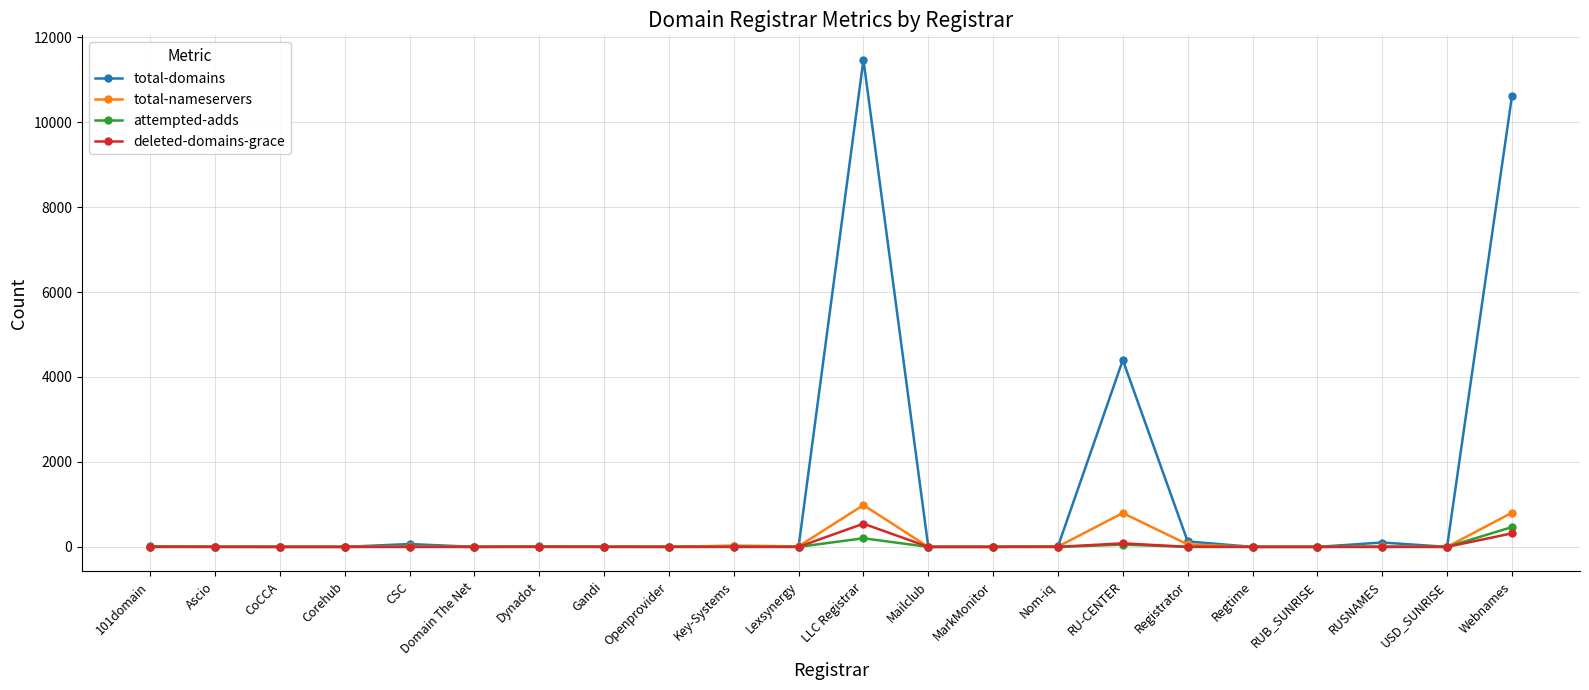

At how many categories does at least one series exceed 10976?

1